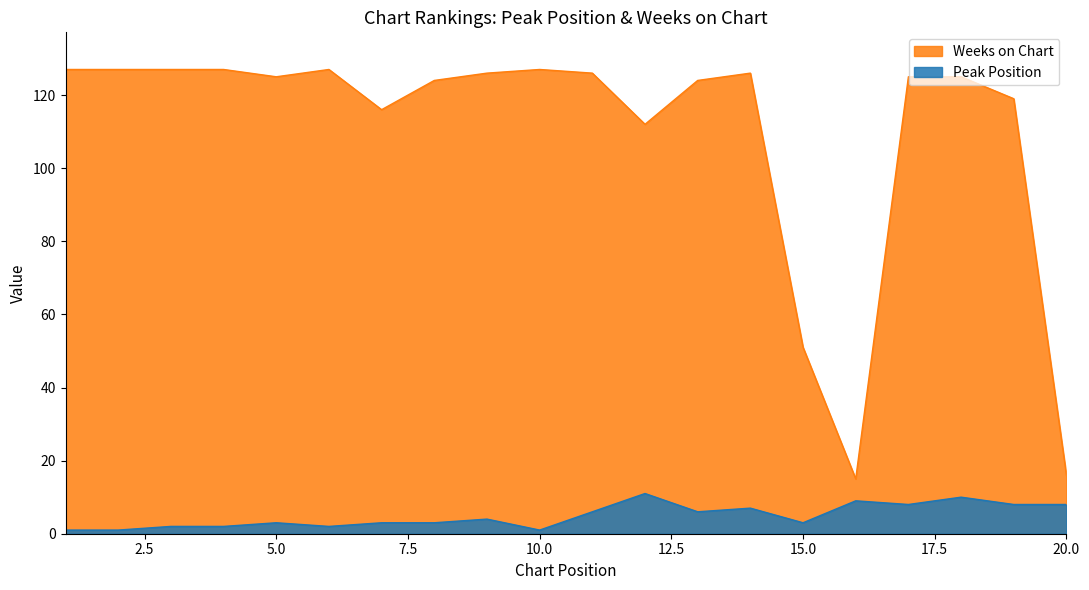

True or false: Peak Position has more than 0 points higher than both neighbors.

True